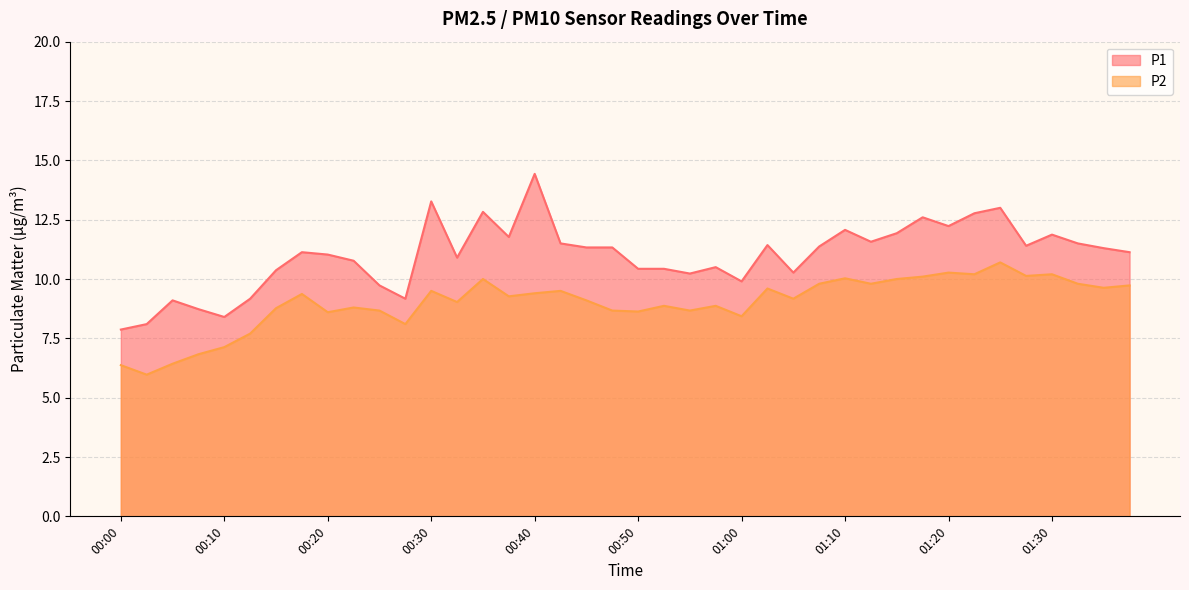

Reading right to left, list all the values displayed in this chart.

P1: 01:37=11.1	01:35=11.3	01:32=11.5	01:30=11.9	01:27=11.4	01:25=13.0	01:22=12.8	01:20=12.2	01:17=12.6	01:15=11.9	01:12=11.6	01:10=12.1	01:07=11.4	01:05=10.3	01:02=11.4	01:00=9.9	00:57=10.5	00:55=10.2	00:53=10.4	00:50=10.4	00:48=11.3	00:45=11.3	00:43=11.5	00:40=14.4	00:38=11.8	00:35=12.8	00:33=10.9	00:30=13.3	00:28=9.2	00:25=9.7	00:23=10.8	00:20=11.0	00:18=11.1	00:15=10.4	00:13=9.2	00:10=8.4	00:08=8.7	00:05=9.1	00:03=8.1	00:00=7.9
P2: 01:37=9.7	01:35=9.6	01:32=9.8	01:30=10.2	01:27=10.1	01:25=10.7	01:22=10.2	01:20=10.3	01:17=10.1	01:15=10.0	01:12=9.8	01:10=10.0	01:07=9.8	01:05=9.2	01:02=9.6	01:00=8.4	00:57=8.9	00:55=8.7	00:53=8.9	00:50=8.6	00:48=8.7	00:45=9.1	00:43=9.5	00:40=9.4	00:38=9.3	00:35=10.0	00:33=9.0	00:30=9.5	00:28=8.1	00:25=8.7	00:23=8.8	00:20=8.6	00:18=9.4	00:15=8.8	00:13=7.7	00:10=7.1	00:08=6.8	00:05=6.4	00:03=6.0	00:00=6.4